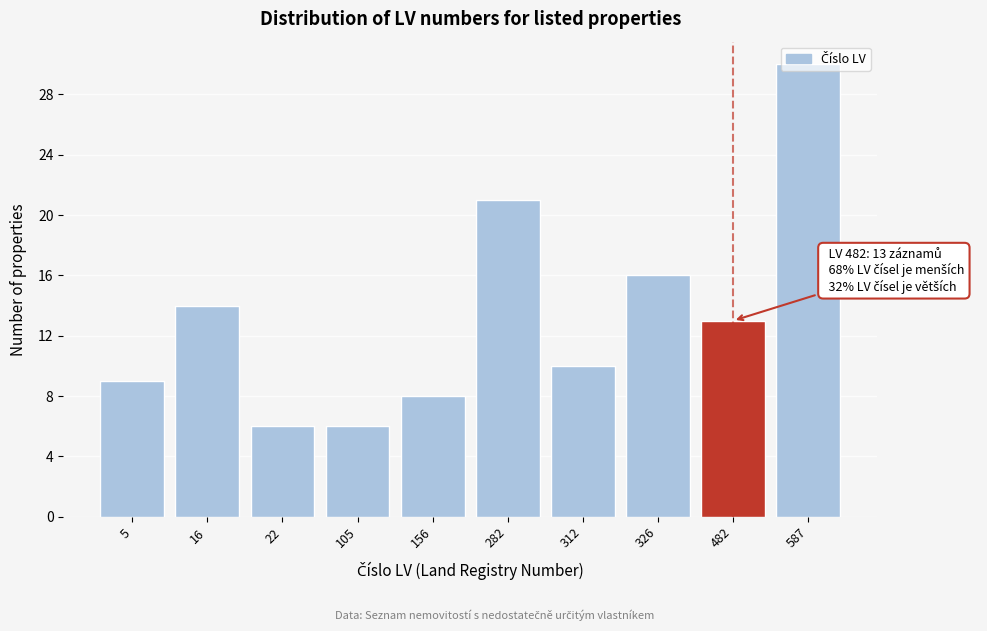

What is the greatest value displayed?

30